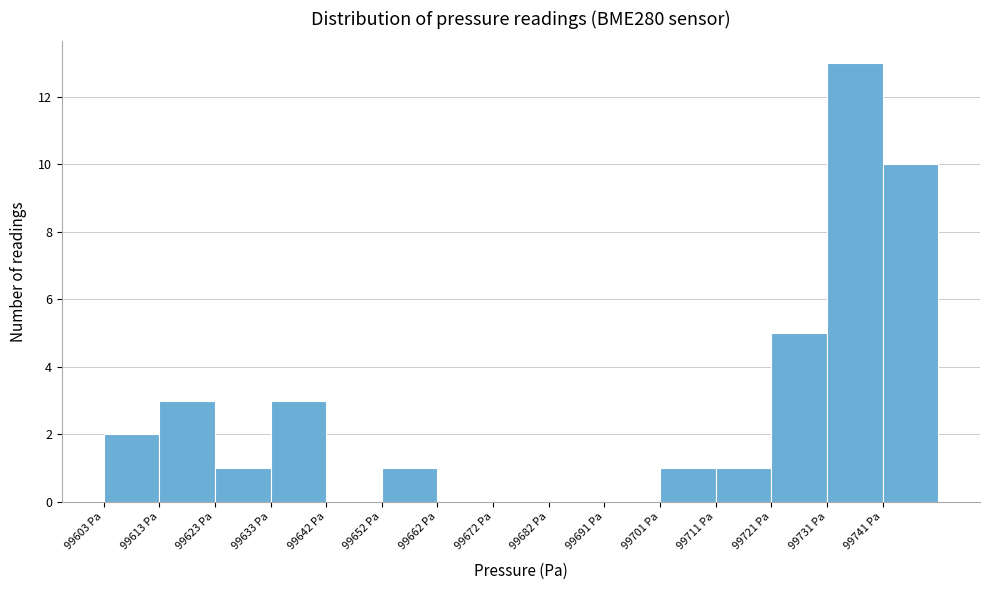

Reading left to right, transcribe this chart: for each bar, give the range it covers on the x-axis and its height. Neither the bar edges nor the heights are printed on the chart, so give them approximately, as read against the axes.

99603 to 99613: 2
99613 to 99623: 3
99623 to 99633: 1
99633 to 99642: 3
99642 to 99652: 0
99652 to 99662: 1
99662 to 99672: 0
99672 to 99682: 0
99682 to 99691: 0
99691 to 99701: 0
99701 to 99711: 1
99711 to 99721: 1
99721 to 99731: 5
99731 to 99741: 13
99741 to 99750: 10